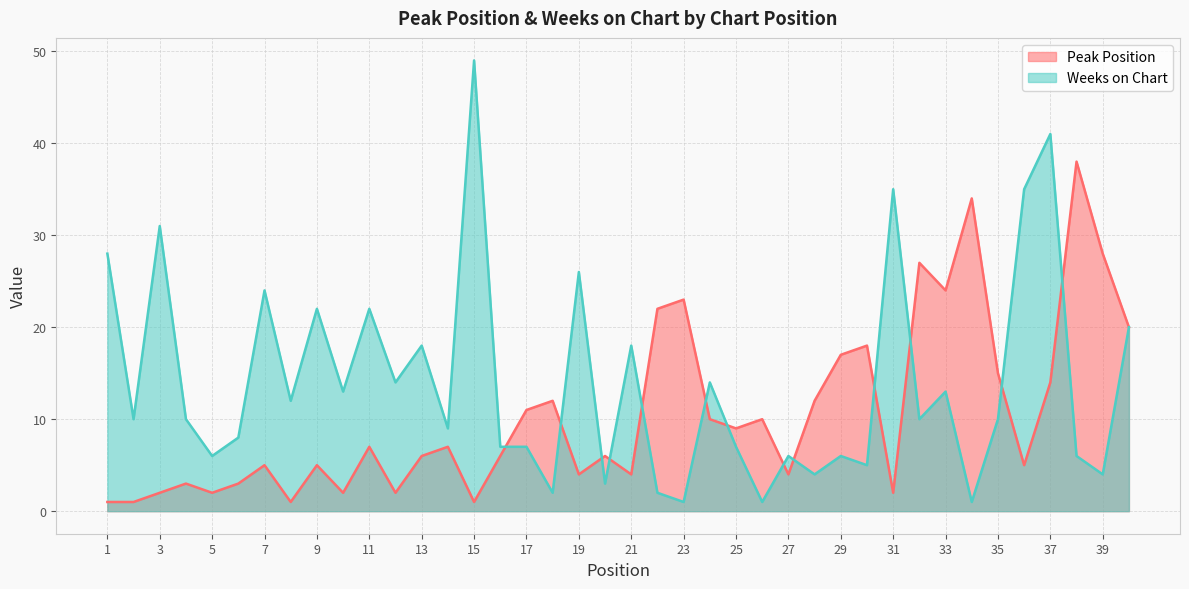

Which series has the largest total across all categories?

Weeks on Chart